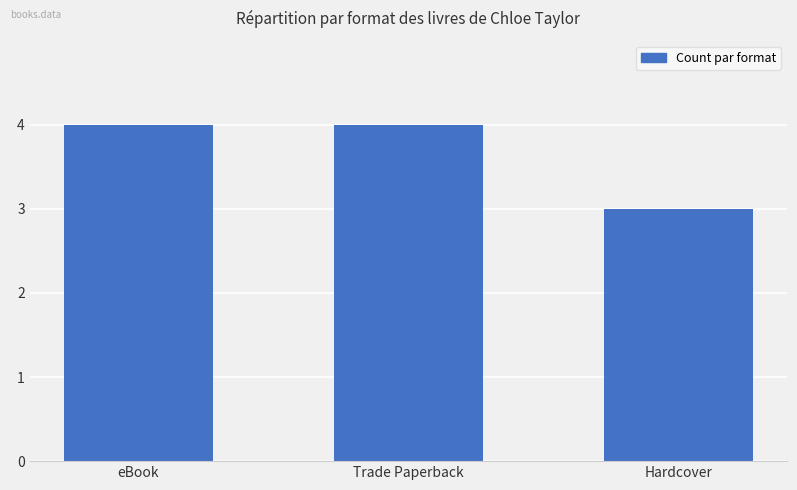

Reading left to right, list all the values displayed in this chart.

4	4	3